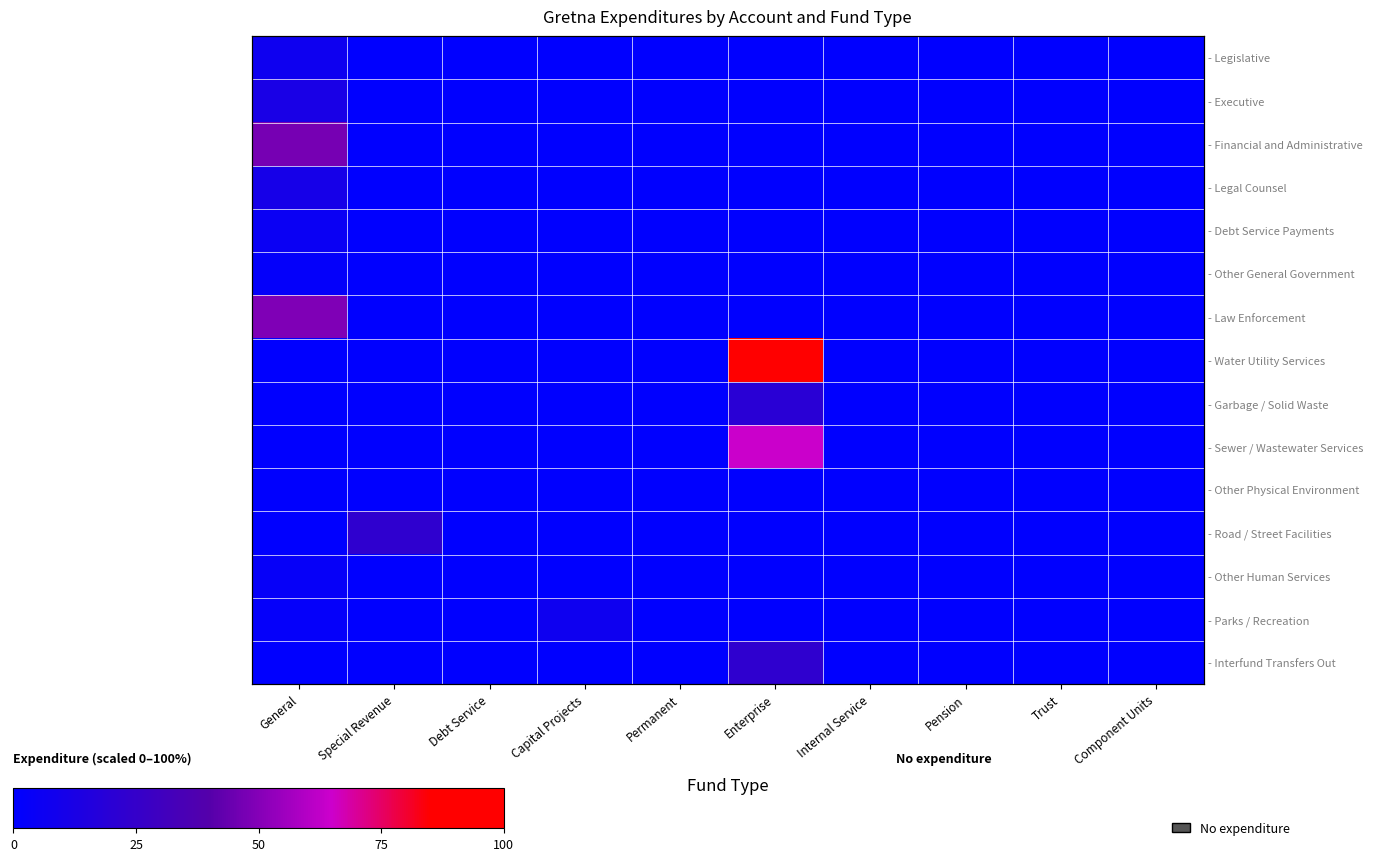

Is it true that - Legislative equals 4.0 at Pension?

False